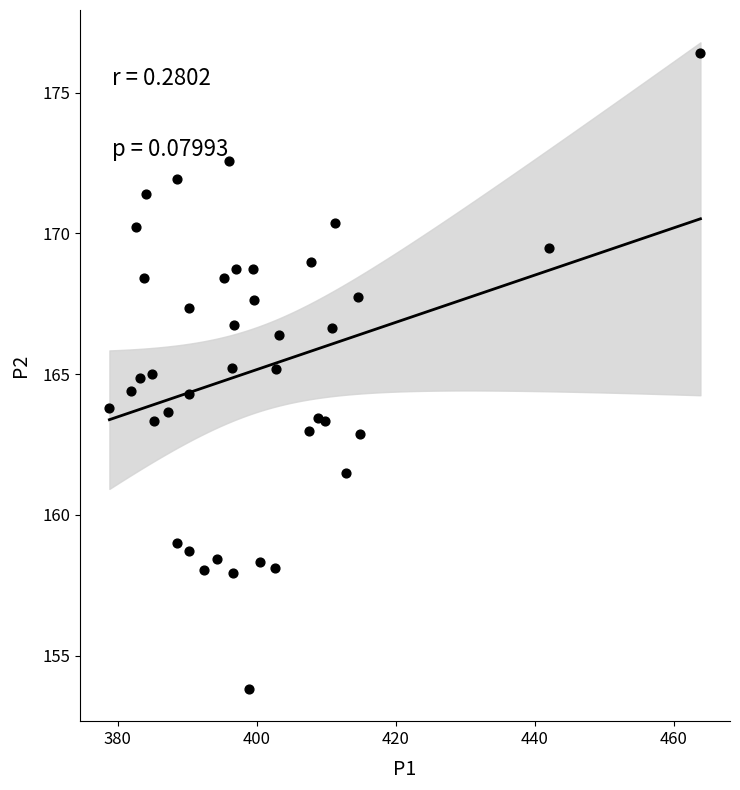

What is the range of Y values (max minus min)?

22.6